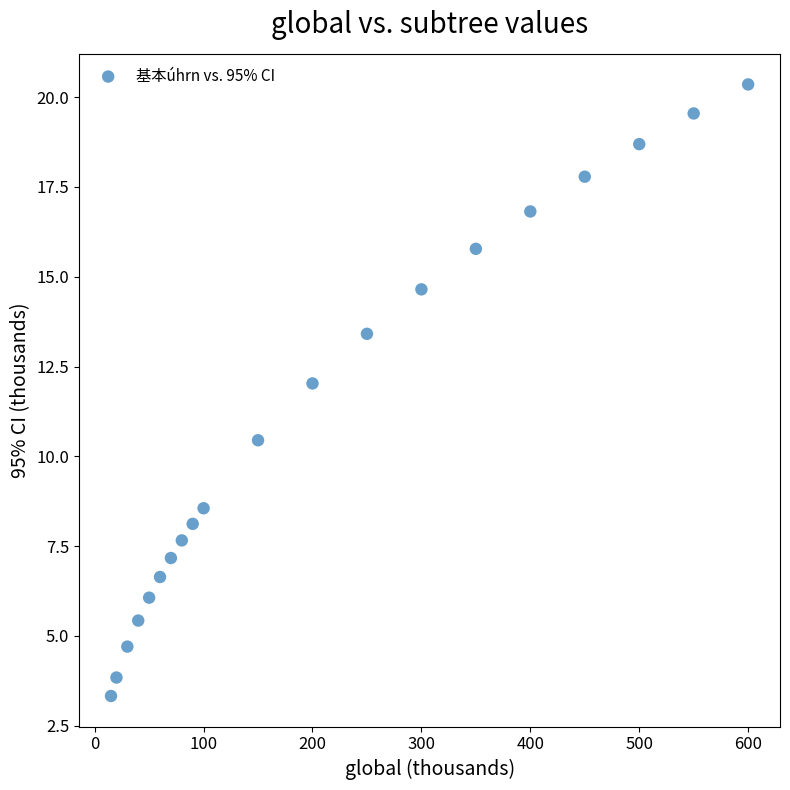

What is the range of X values (max minus min)?

585.0